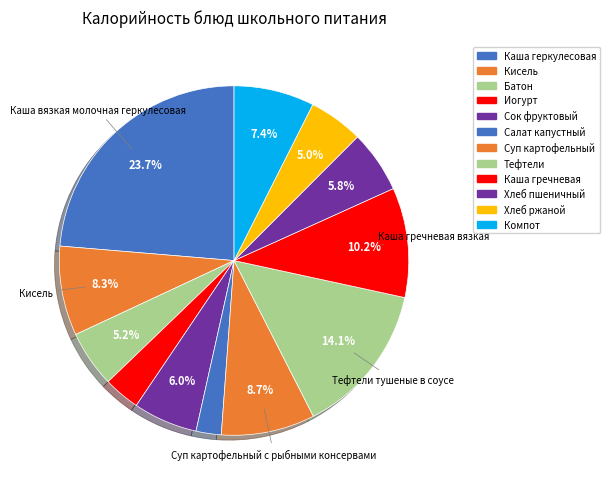

Count the number of slices in the pie.

12